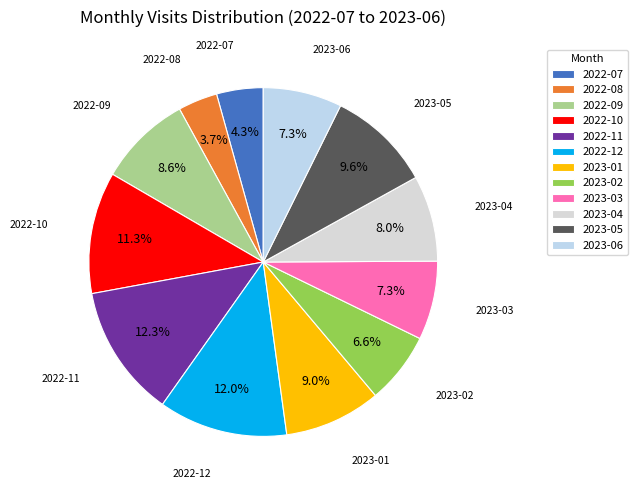

What percentage is the 2023-03 slice, to the nearest percent?

7%